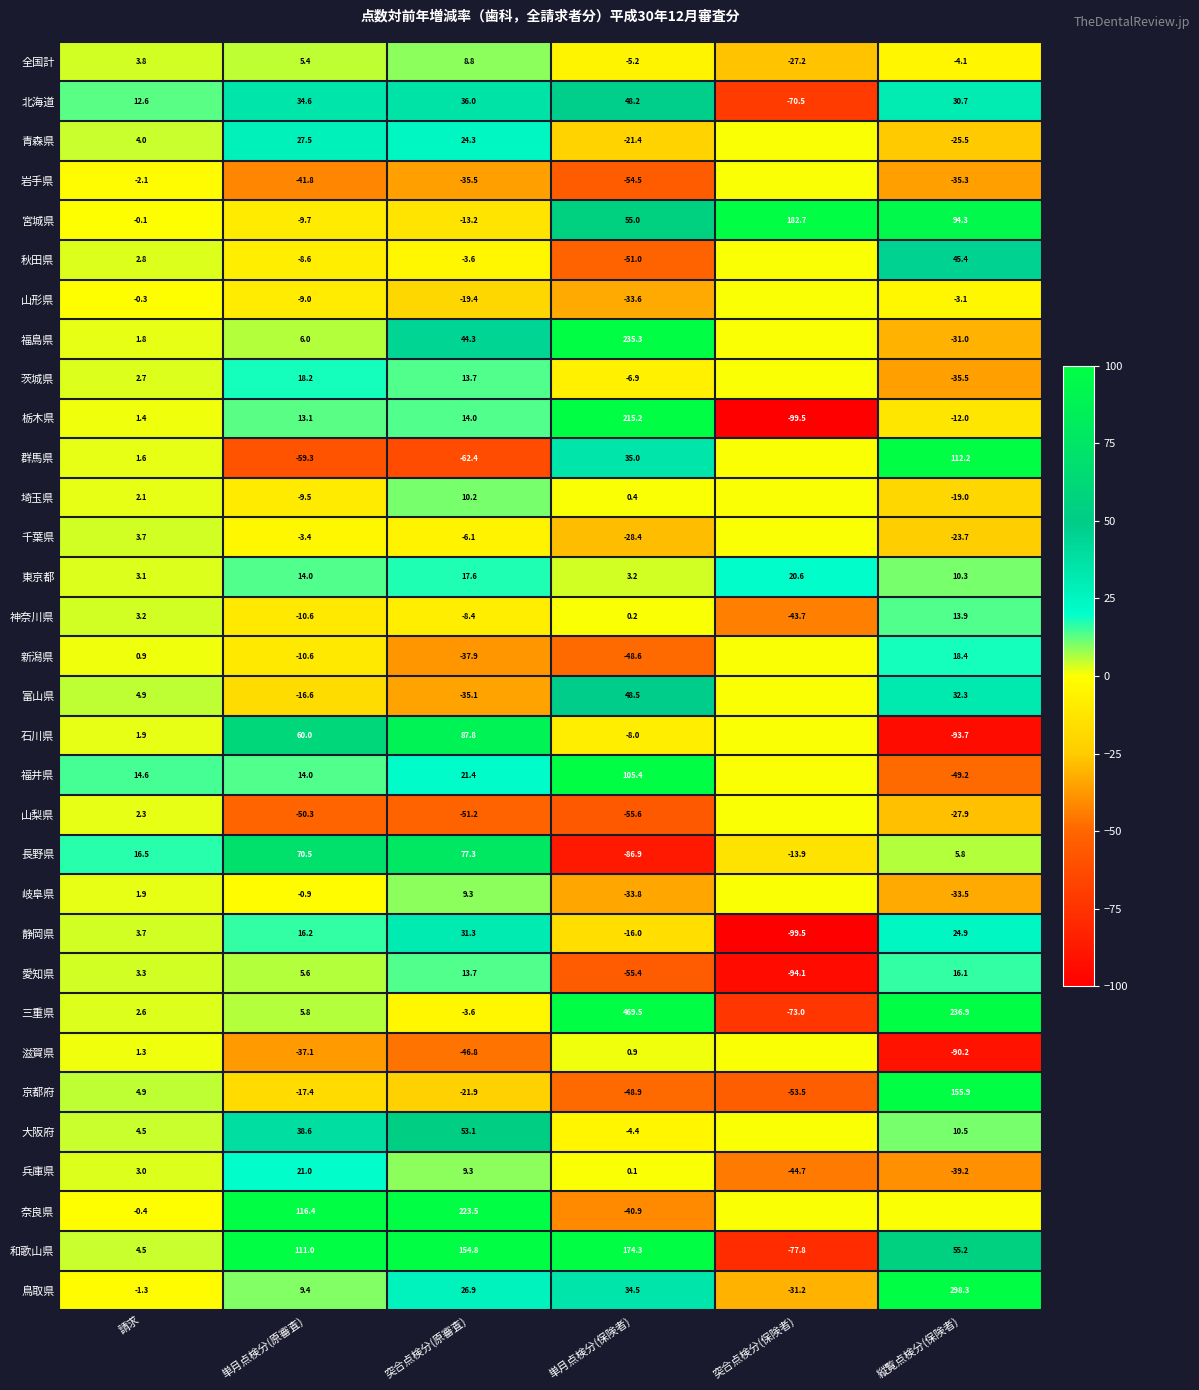

What is the minimum value shown in the chart?

-99.5